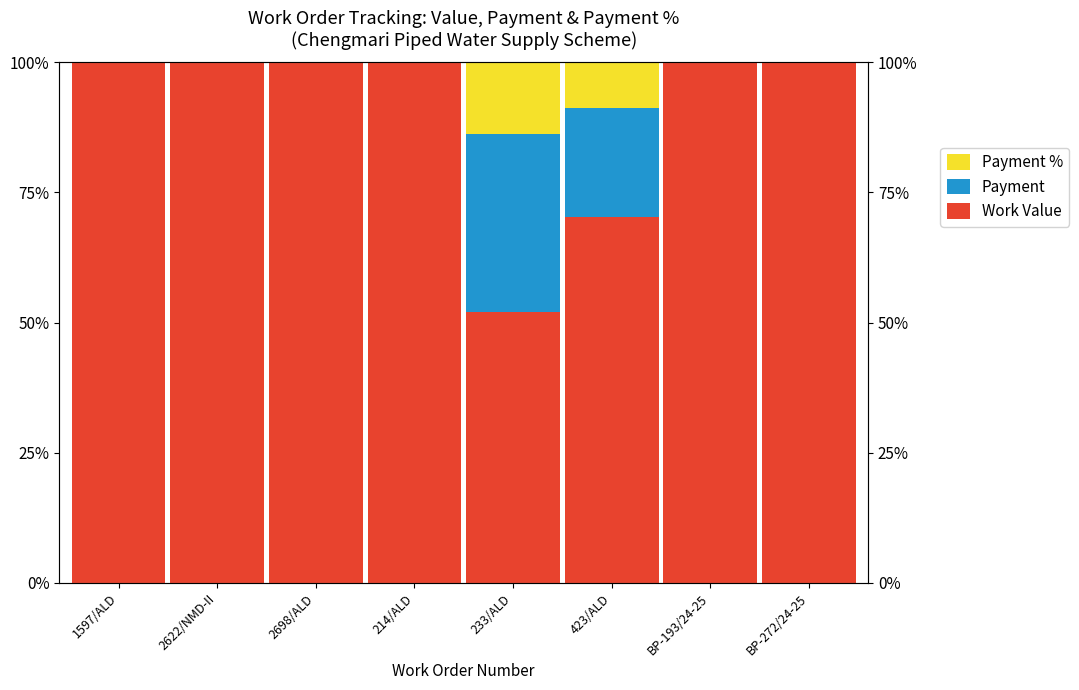

At how many categories does at least one series exceed 74?

6